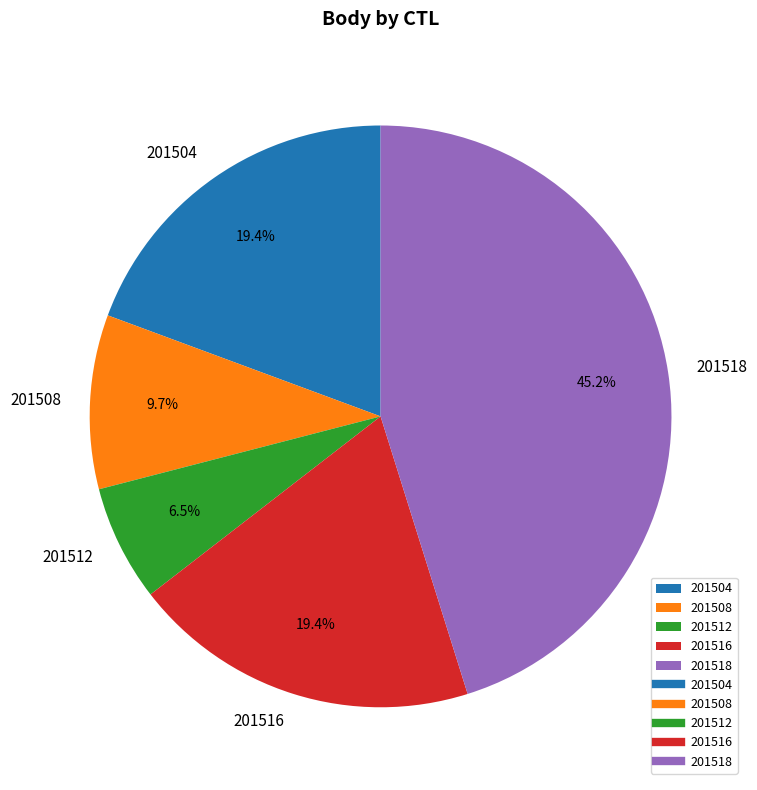

Does any single category account for the majority?

No